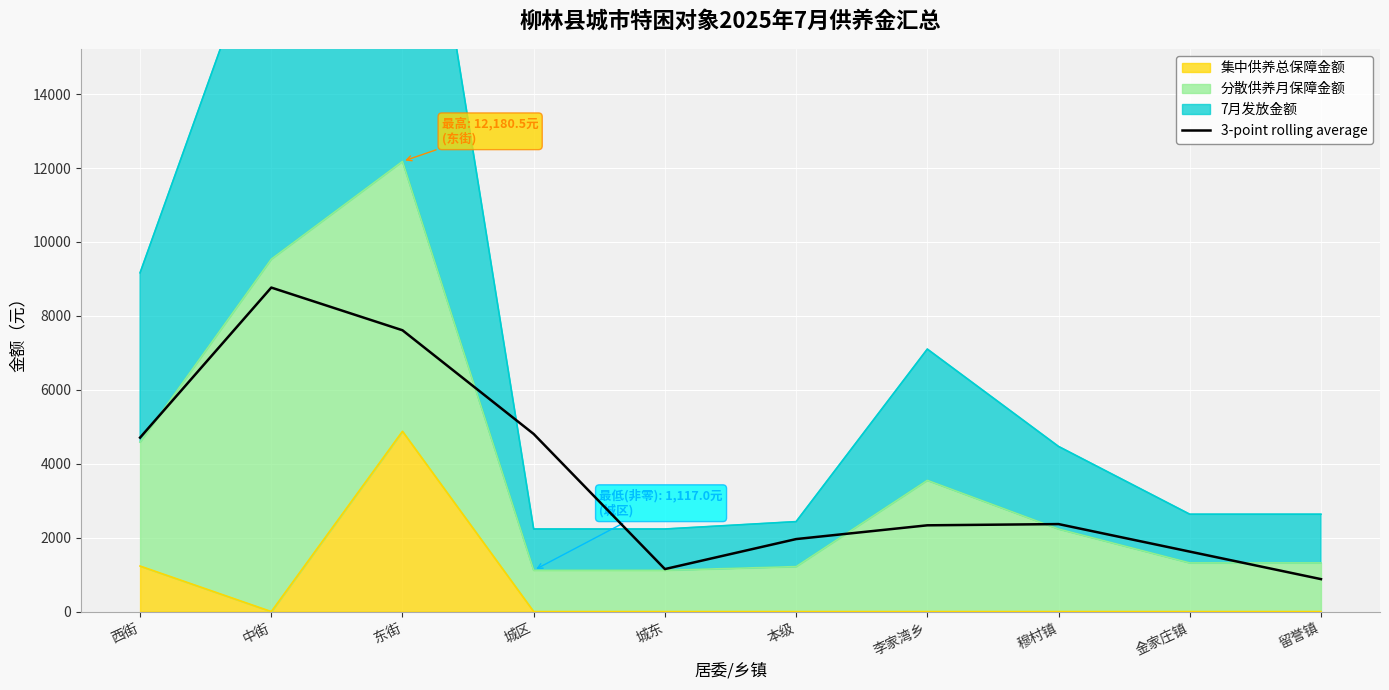

What is the value of the 6th point from the left?

1961.7